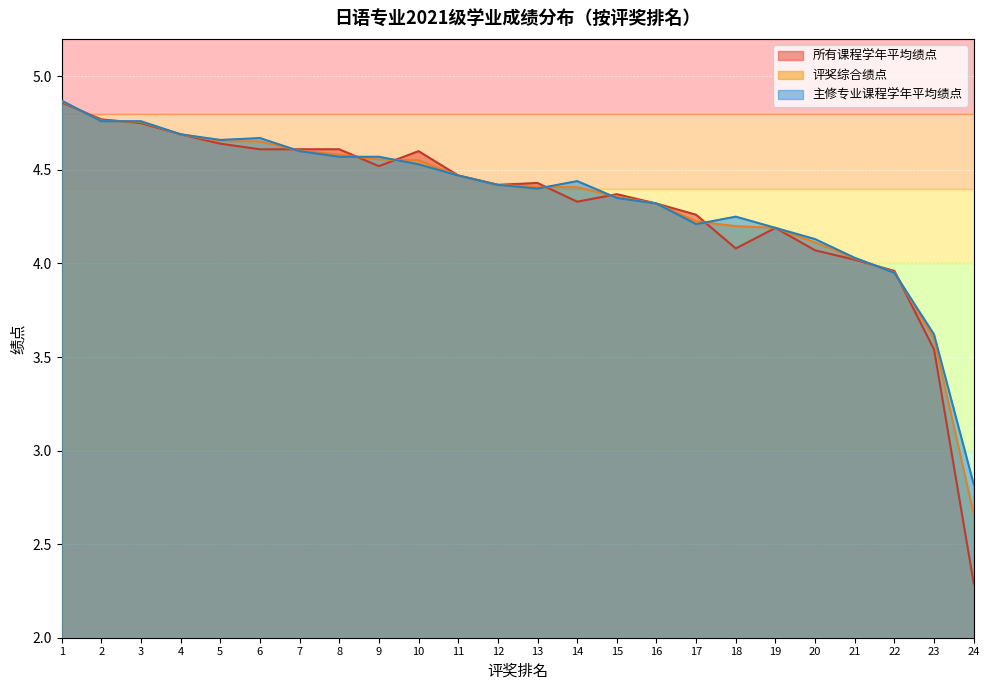

Rank the series at 3 from lowest to highest value.

所有课程学年平均绩点, 评奖综合绩点, 主修专业课程学年平均绩点